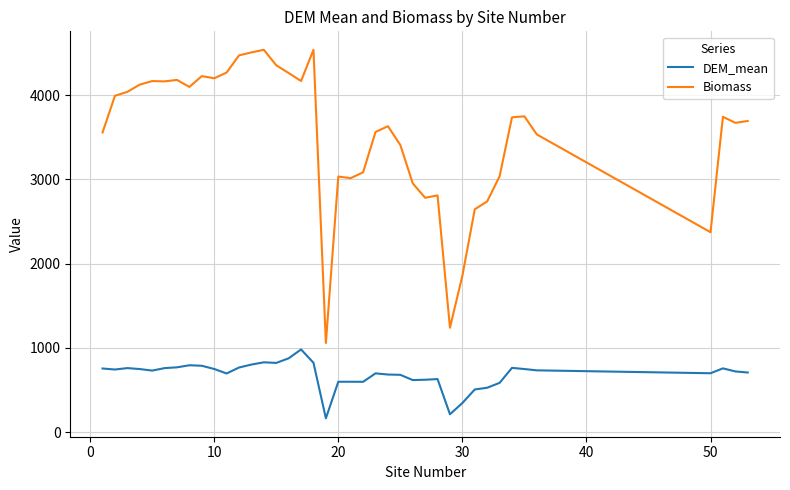

What are all the series names shown in the legend?

DEM_mean, Biomass